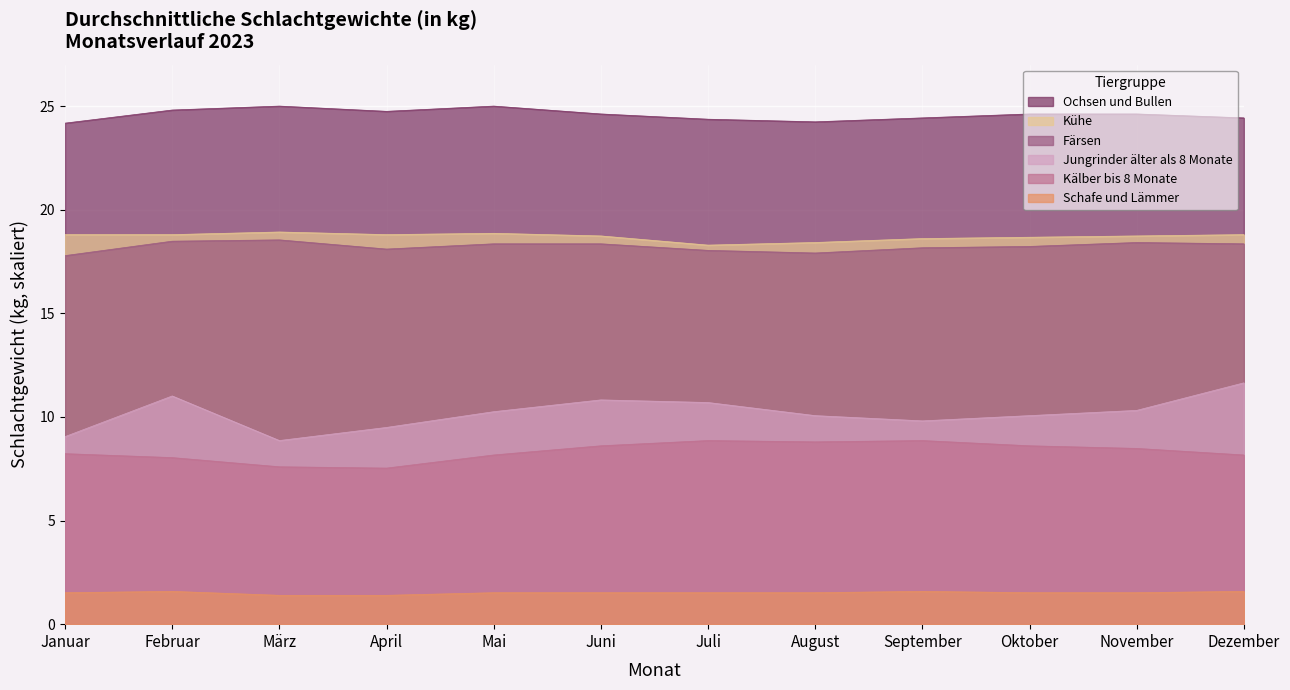

How many lines are shown in the chart?

6